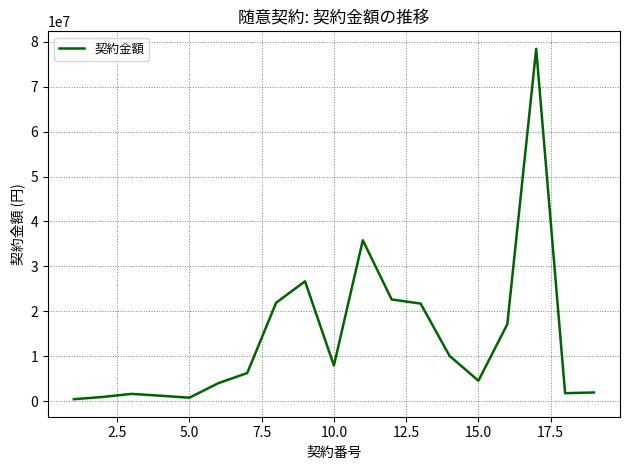

What is the difference between the maximum and minimum values?

77941440